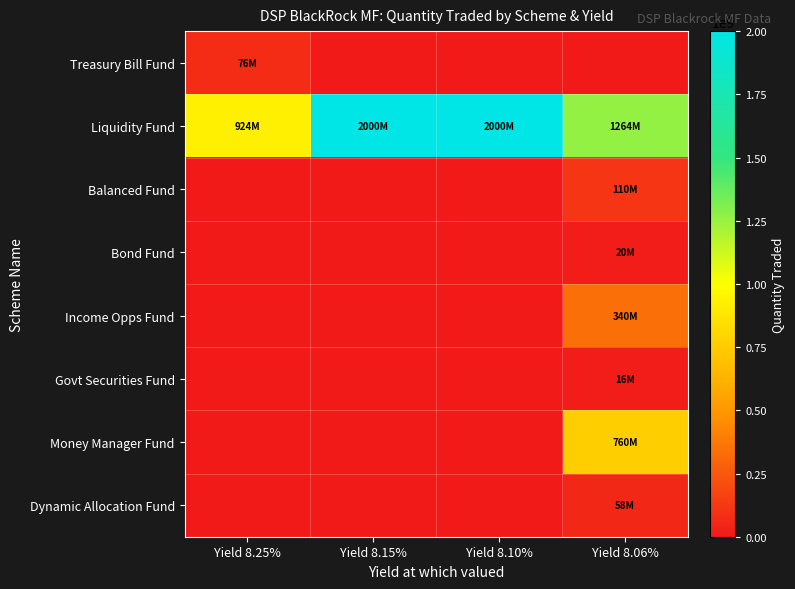

What is the difference between the highest and lowest values at Yield 8.15%?

2000000000